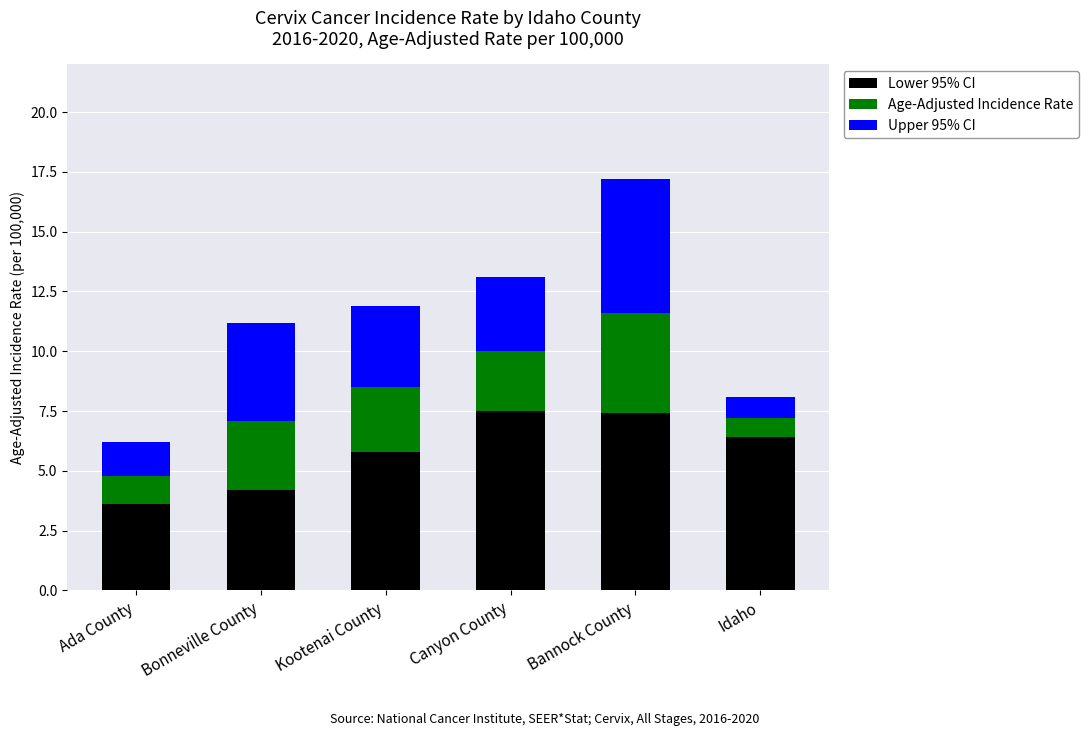

At which category is the sum across all series the highest?

Bannock County